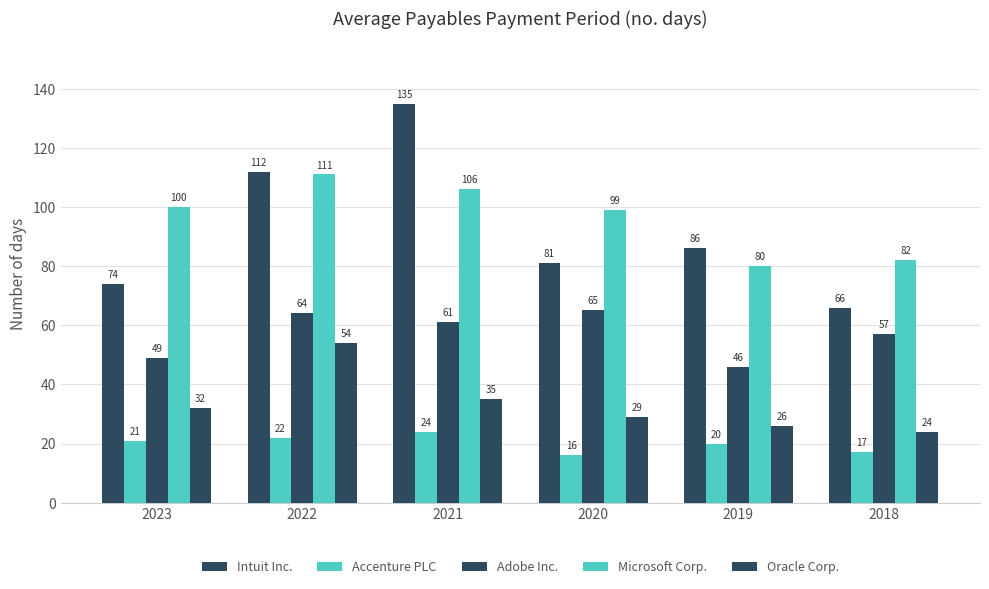

Where does the Adobe Inc. series first go above 61?

2022